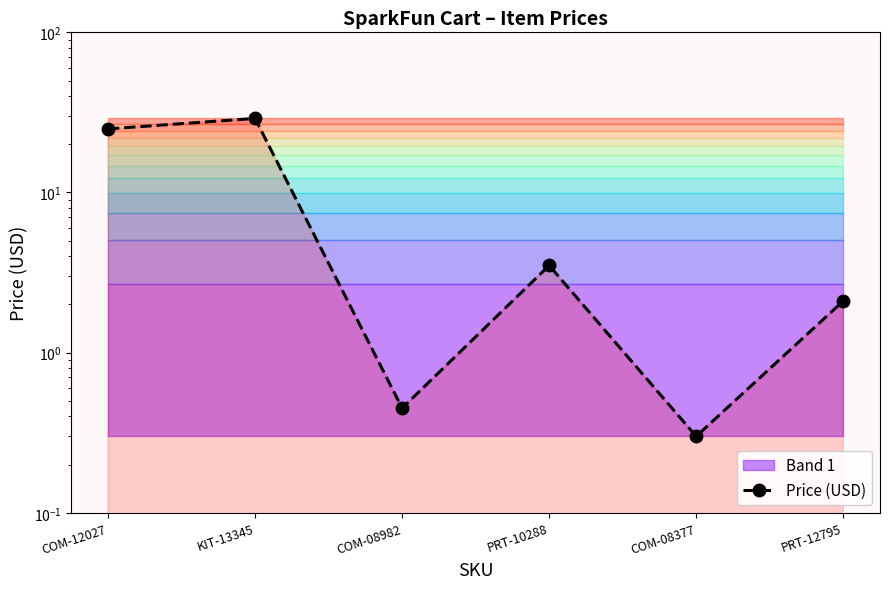

How many points are higher than both their immediate neighbors (excluding endpoints)?

2